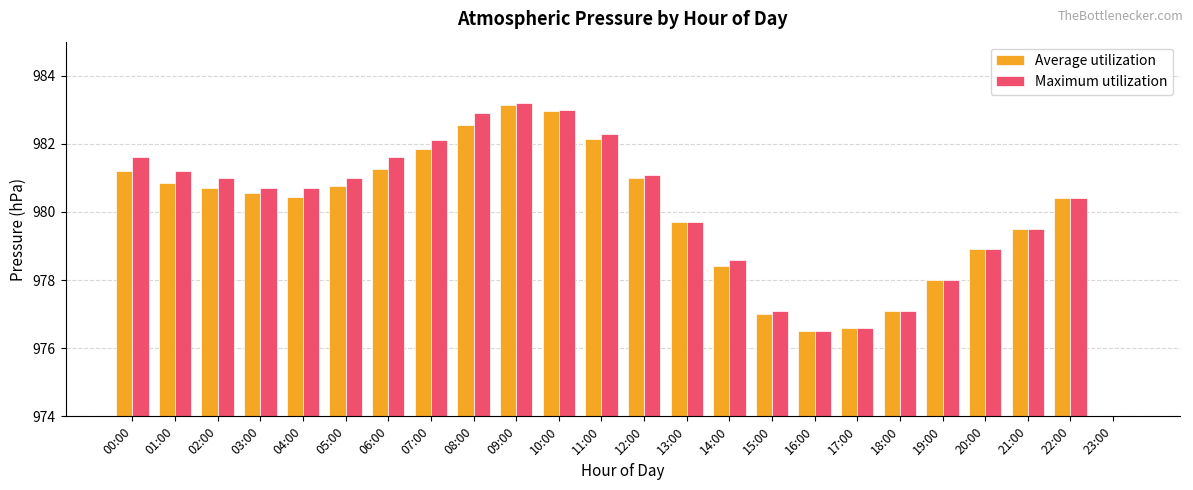

Between 07:00 and 18:00, which series saw the biggest shift?

Maximum utilization